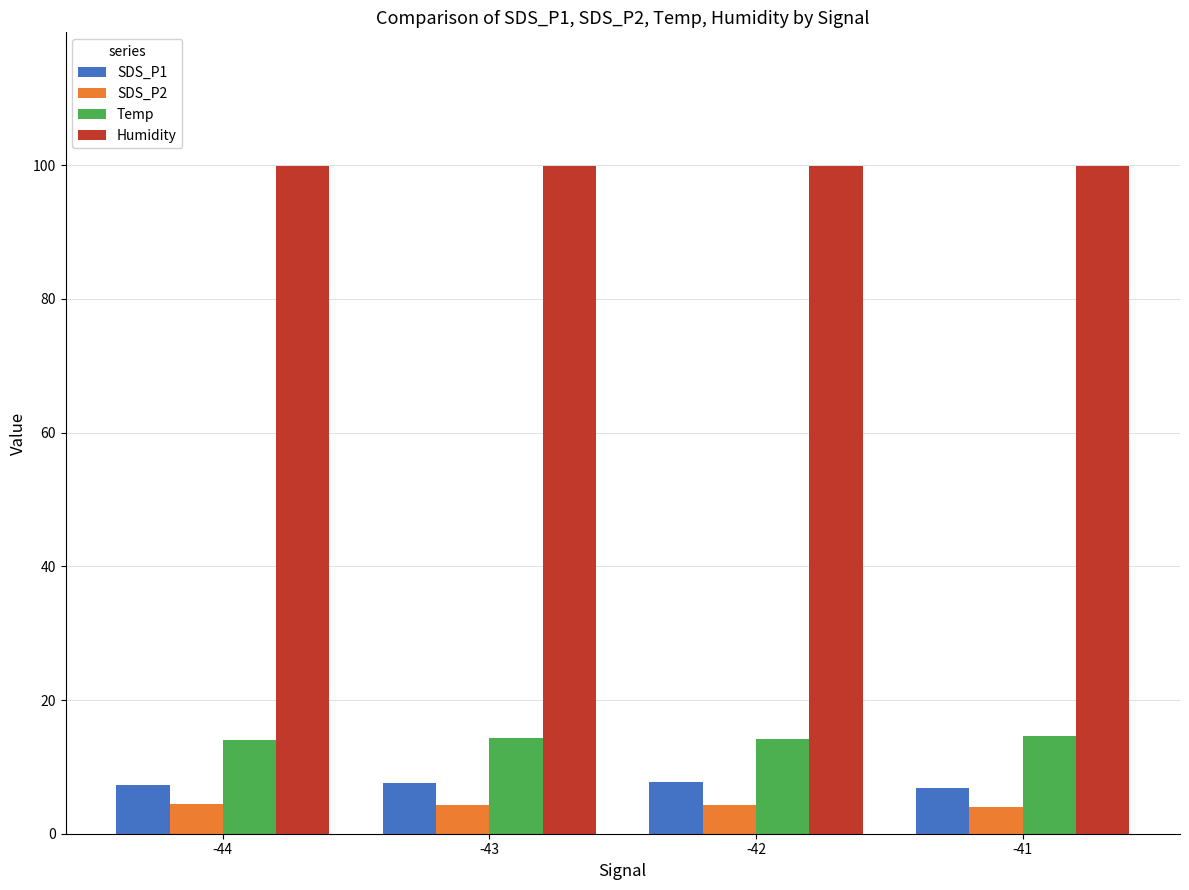

Is it true that SDS_P1 equals 7.7 at -43?

True